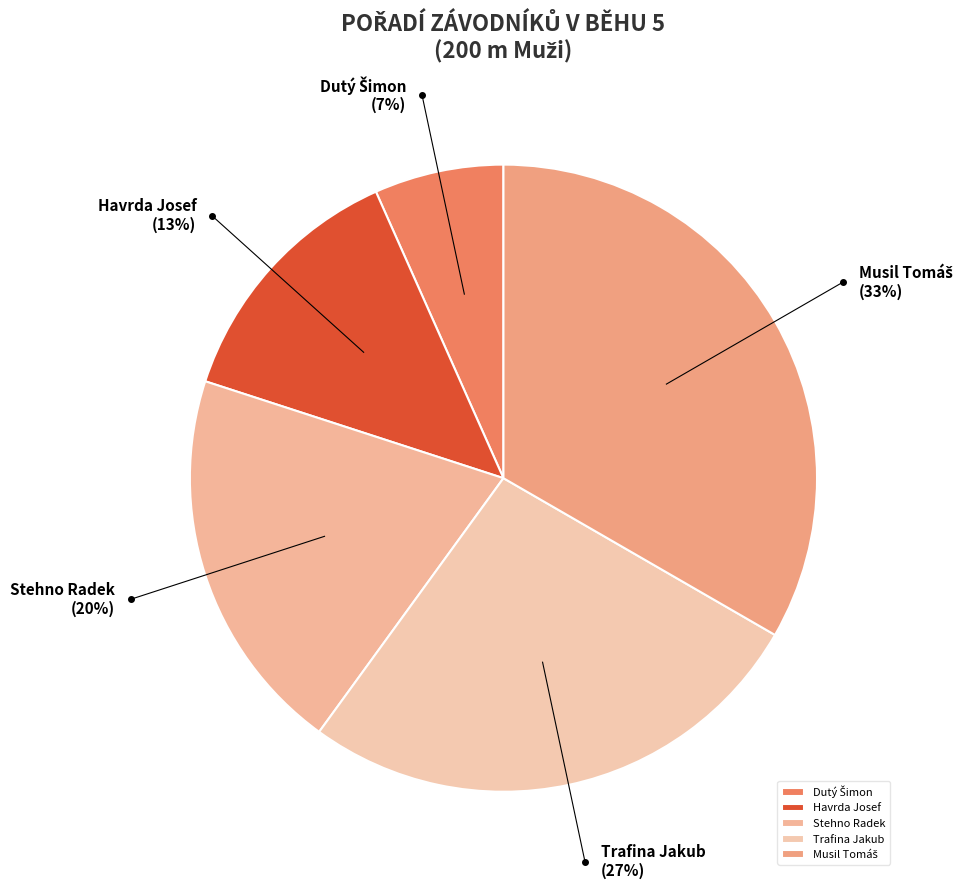

To the nearest percent, what is the average slice percentage?

20%